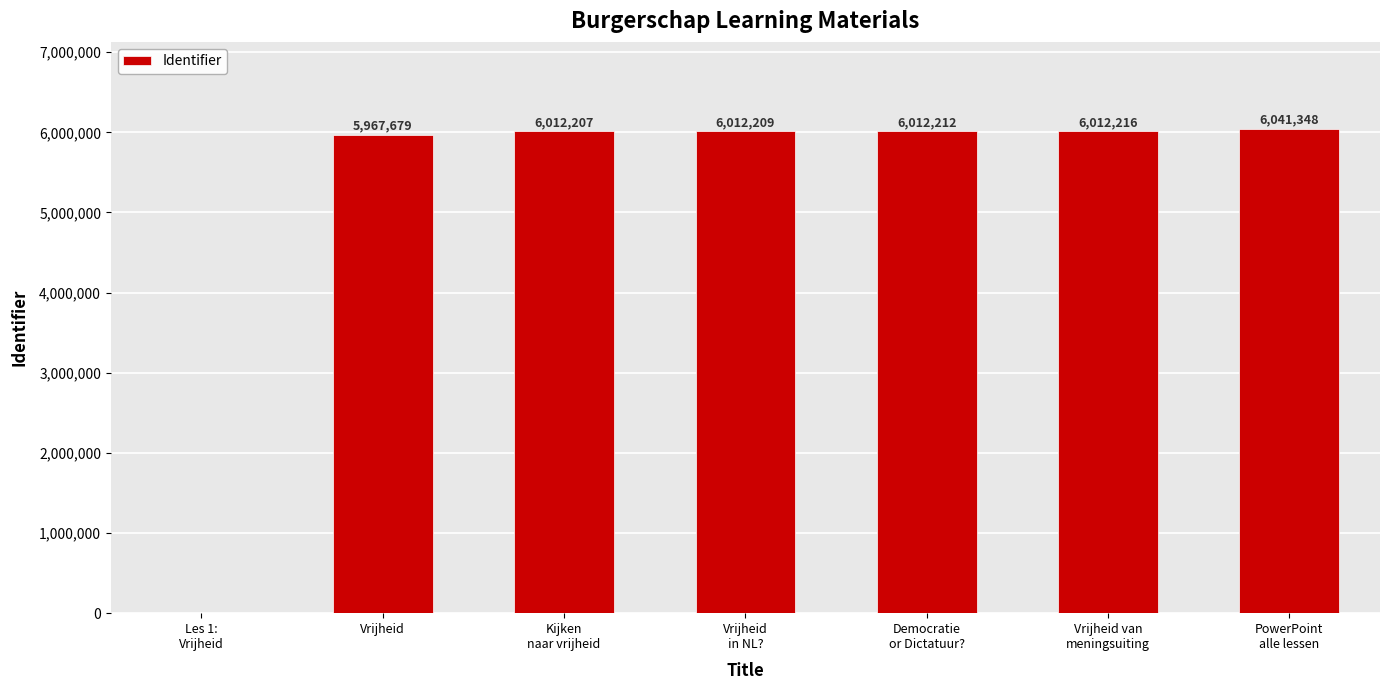

What is the sum of the values at Vrijheid
in NL? and Vrijheid?

11979888